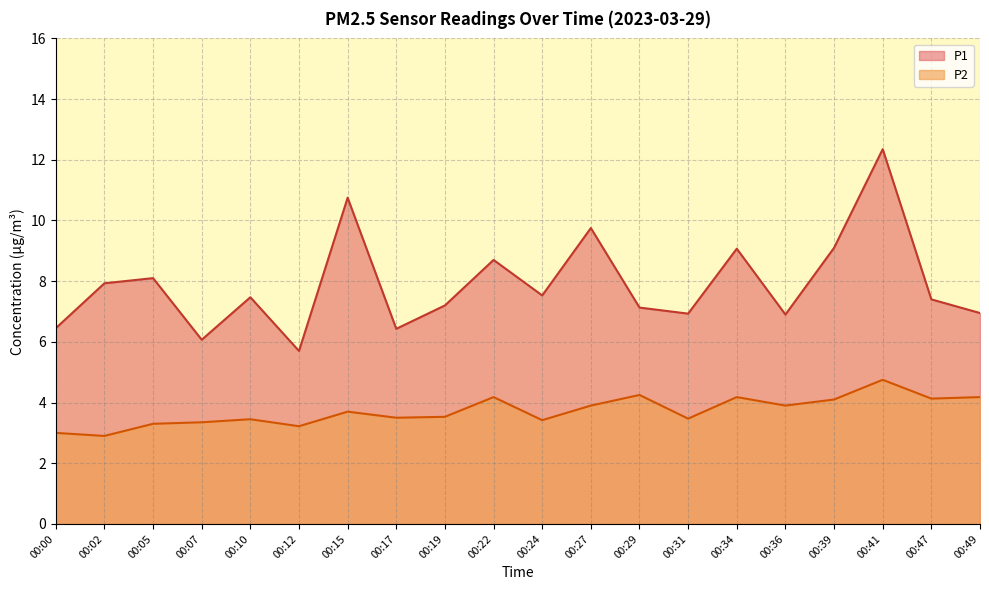

The value of P2 at 00:17 is 3.5. True or false?

True